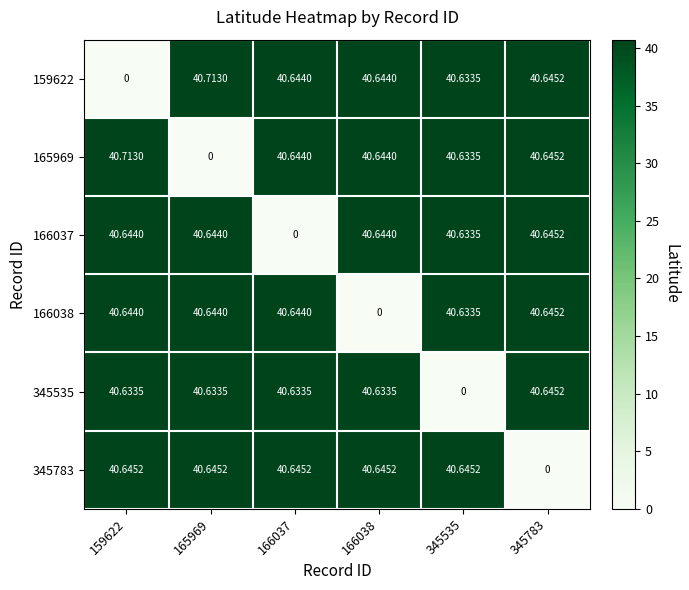

Is the value of 345535 at 166038 greater than the value of 166038 at 166037?

No